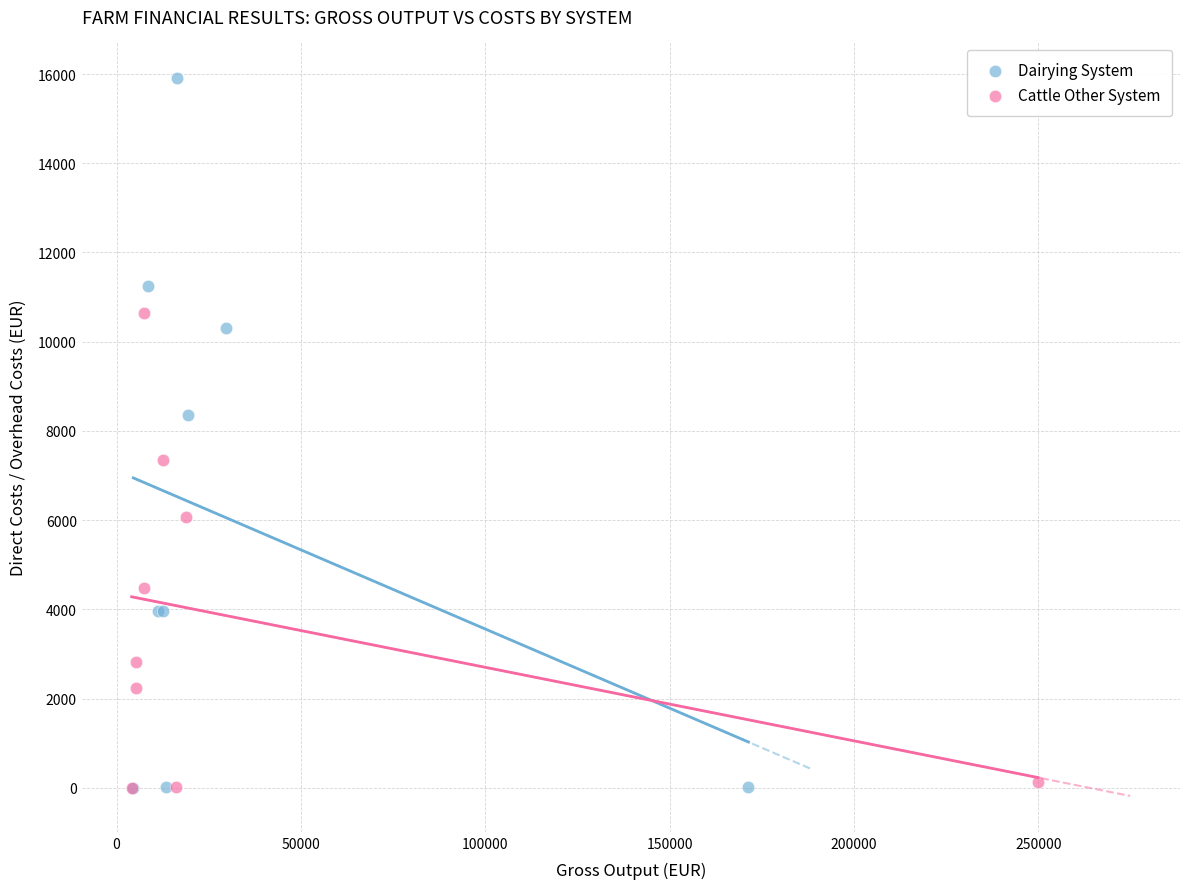

Which series contains the highest Y value?

Dairying System